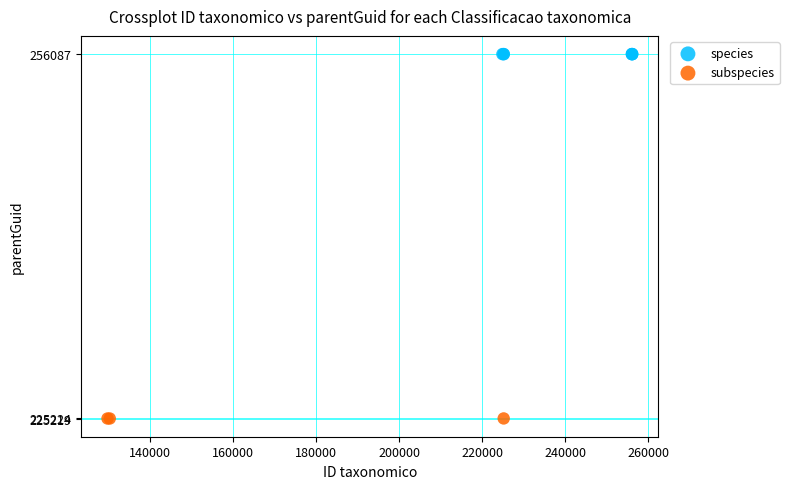

Which series contains the highest Y value?

species